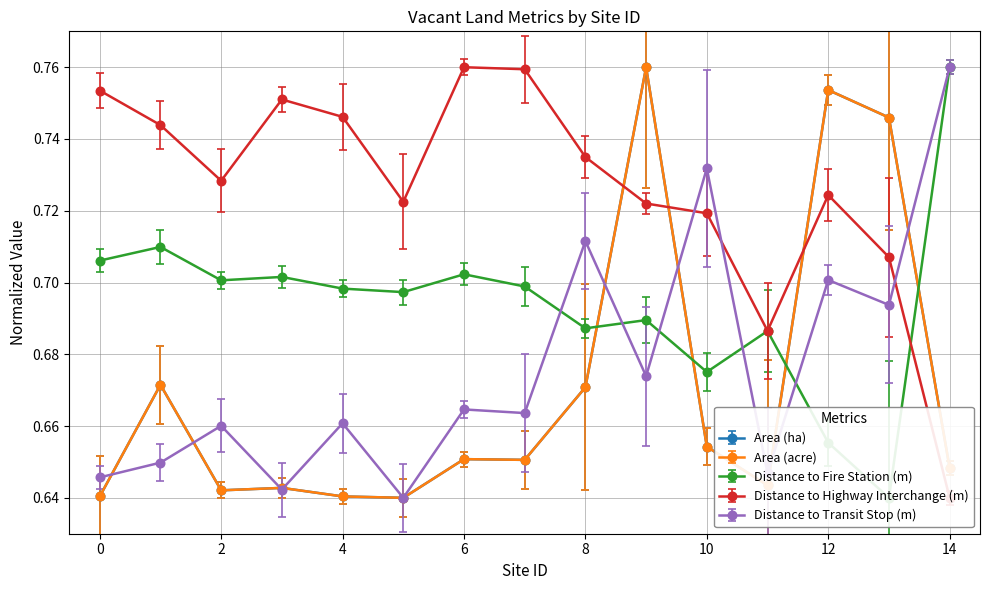

Where is the first local maximum for Distance to Fire Station (m)?

1